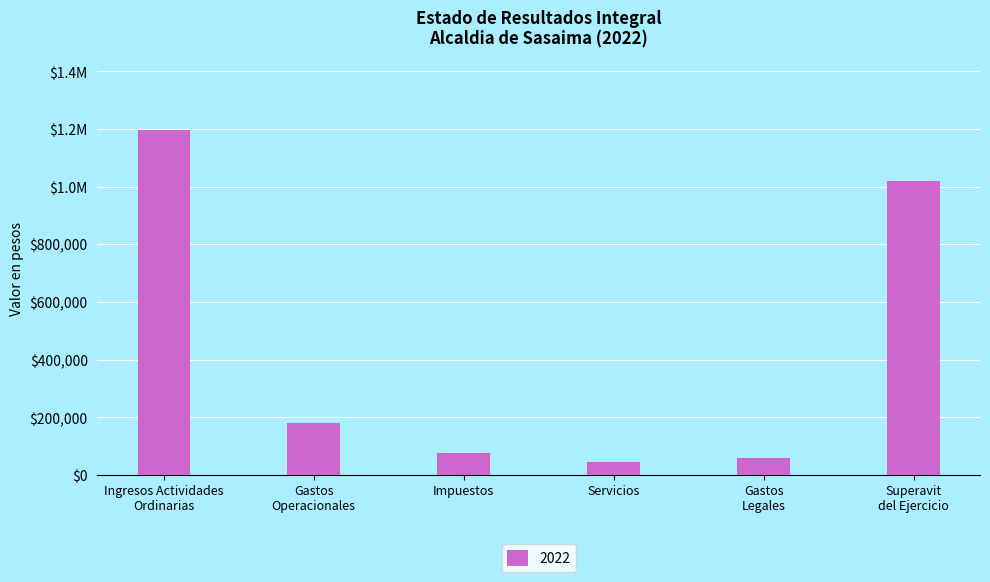

List the labels in order of value, largest first.

Ingresos Actividades
Ordinarias, Superavit
del Ejercicio, Gastos
Operacionales, Impuestos, Gastos
Legales, Servicios